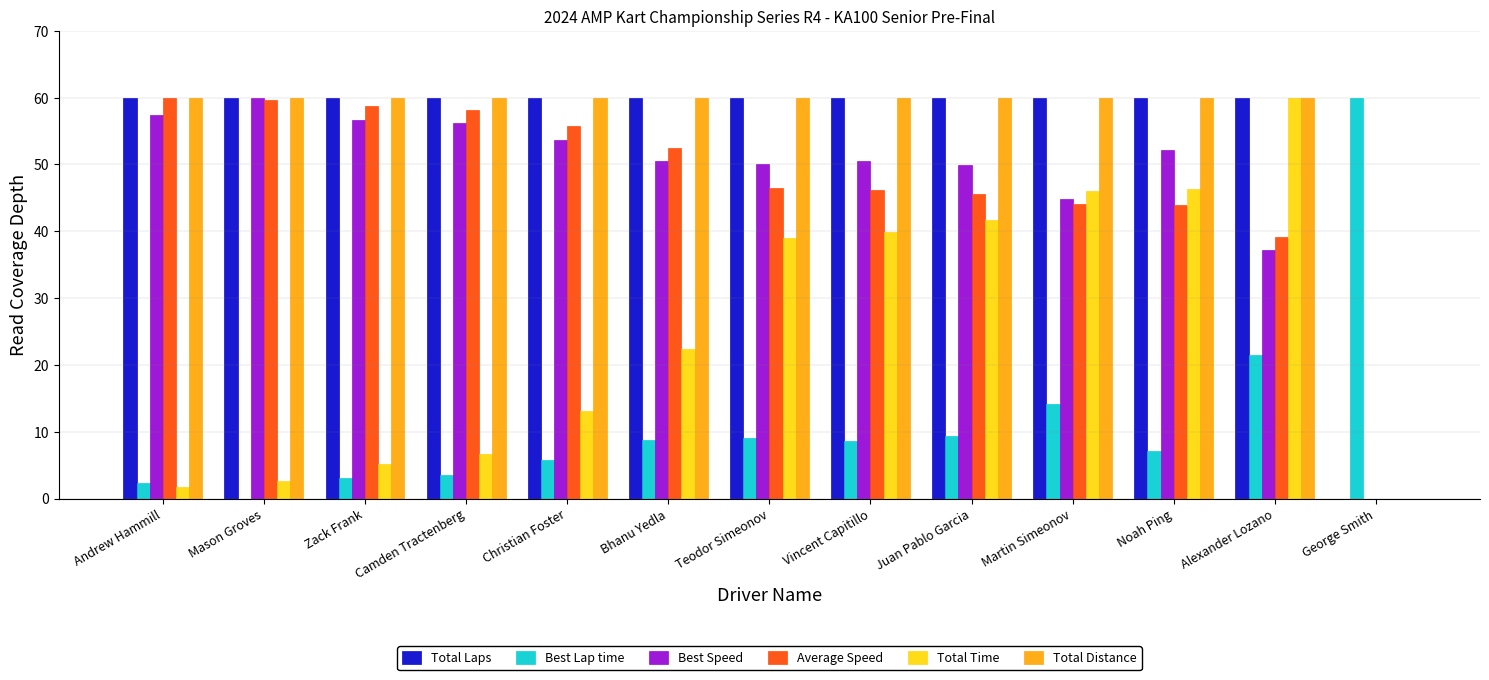

The value of Total Laps at George Smith is 38.3. True or false?

False